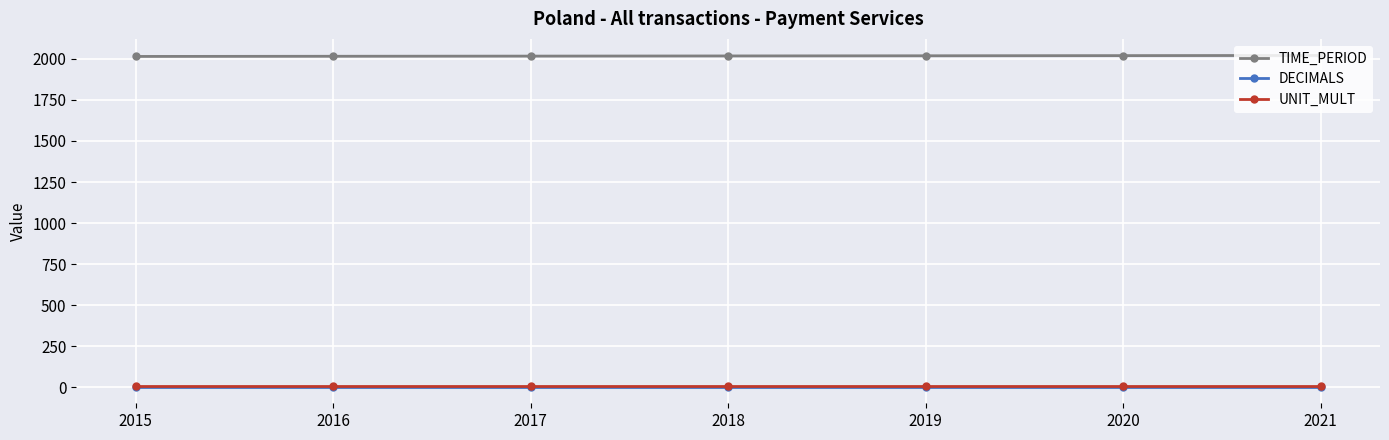

Is the value of TIME_PERIOD at 2015 greater than the value of DECIMALS at 2016?

Yes